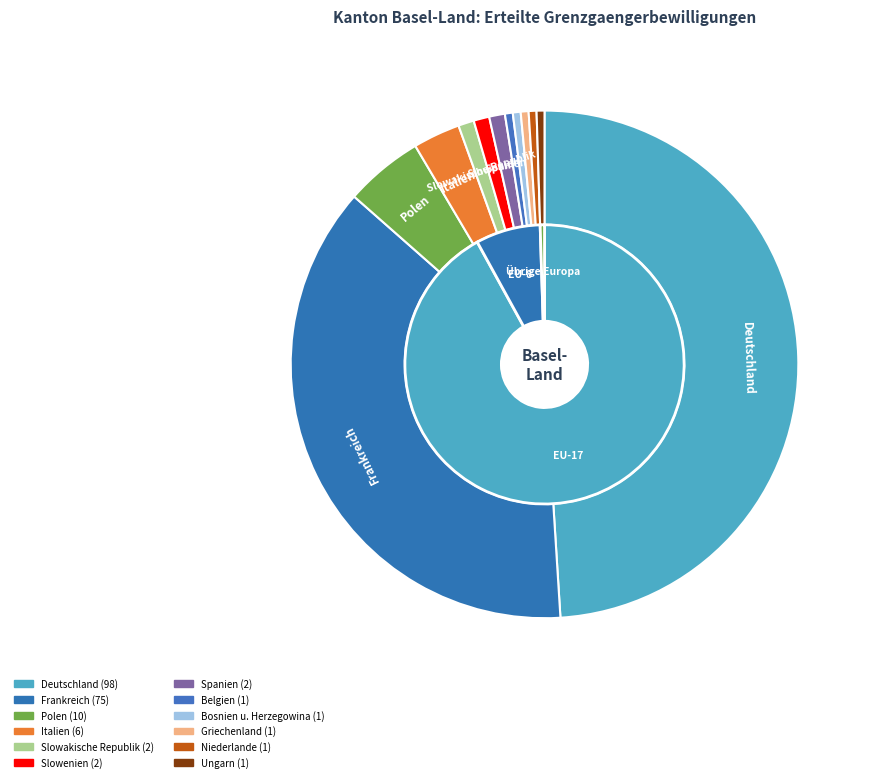

The Polen slice represents 5% of the pie. True or false?

True